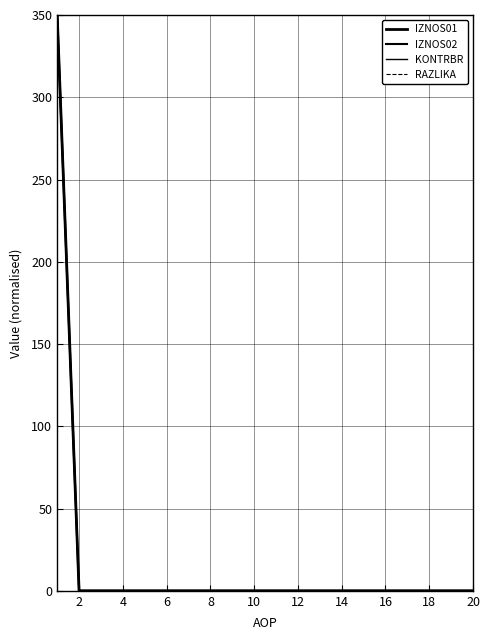

True or false: KONTRBR and IZNOS01 cross at least once.

False